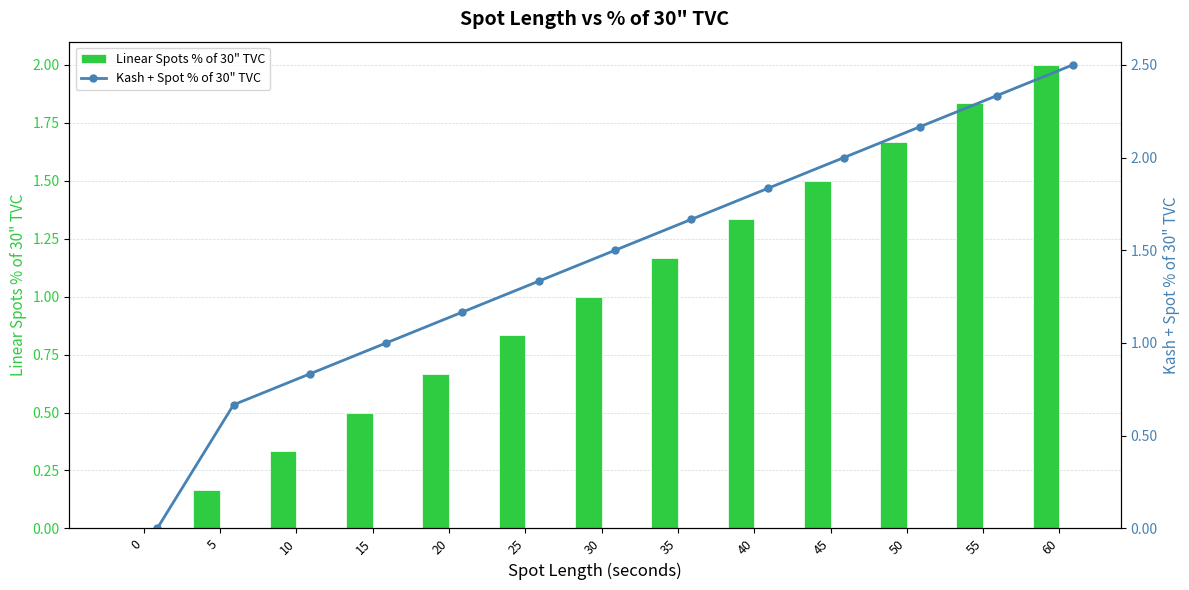

The value of Linear Spots % of 30" TVC at 5 is 0.0. True or false?

False